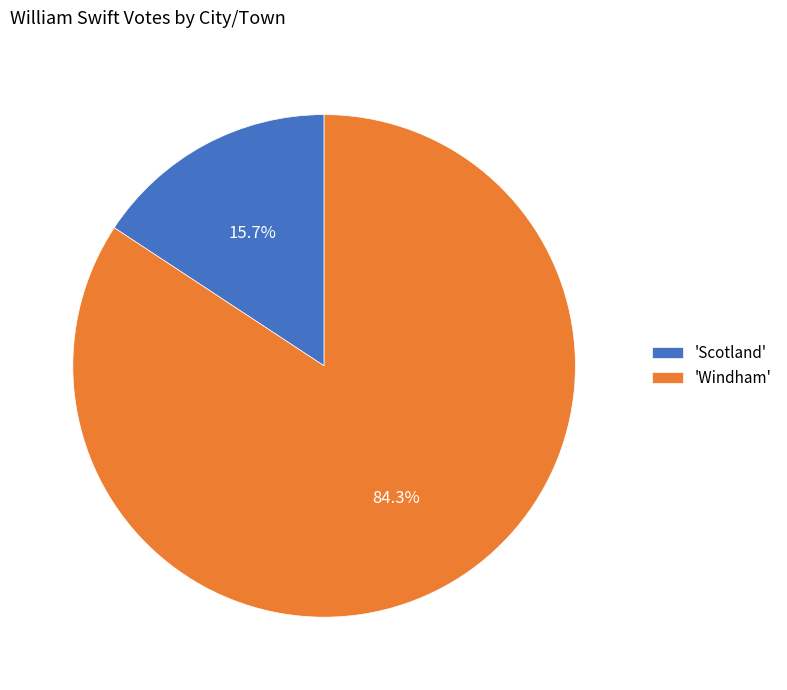

Between 'Scotland' and 'Windham', which is larger?

'Windham'